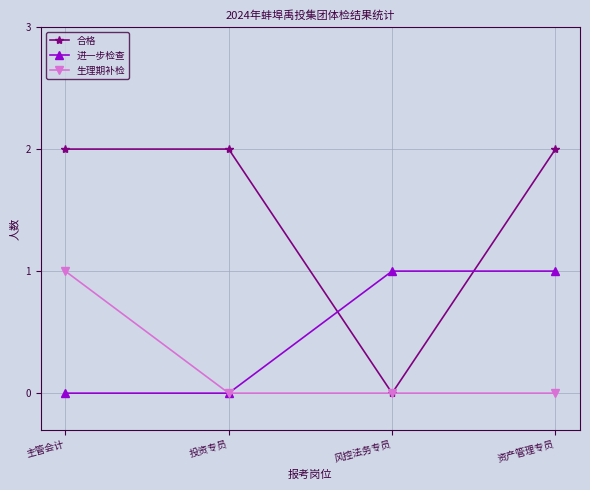

How many categories are shown in the chart?

4